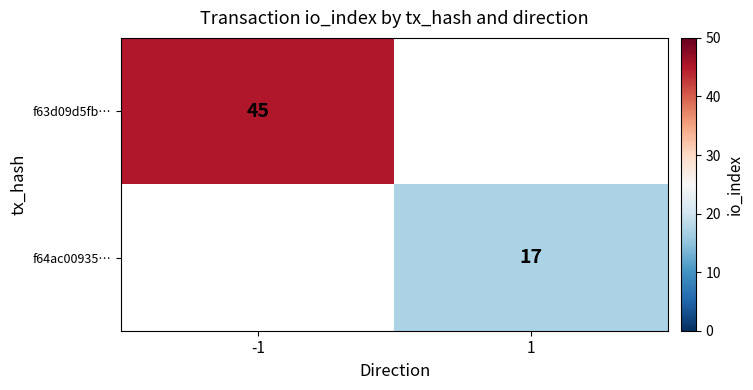

How many series are shown in this chart?

2